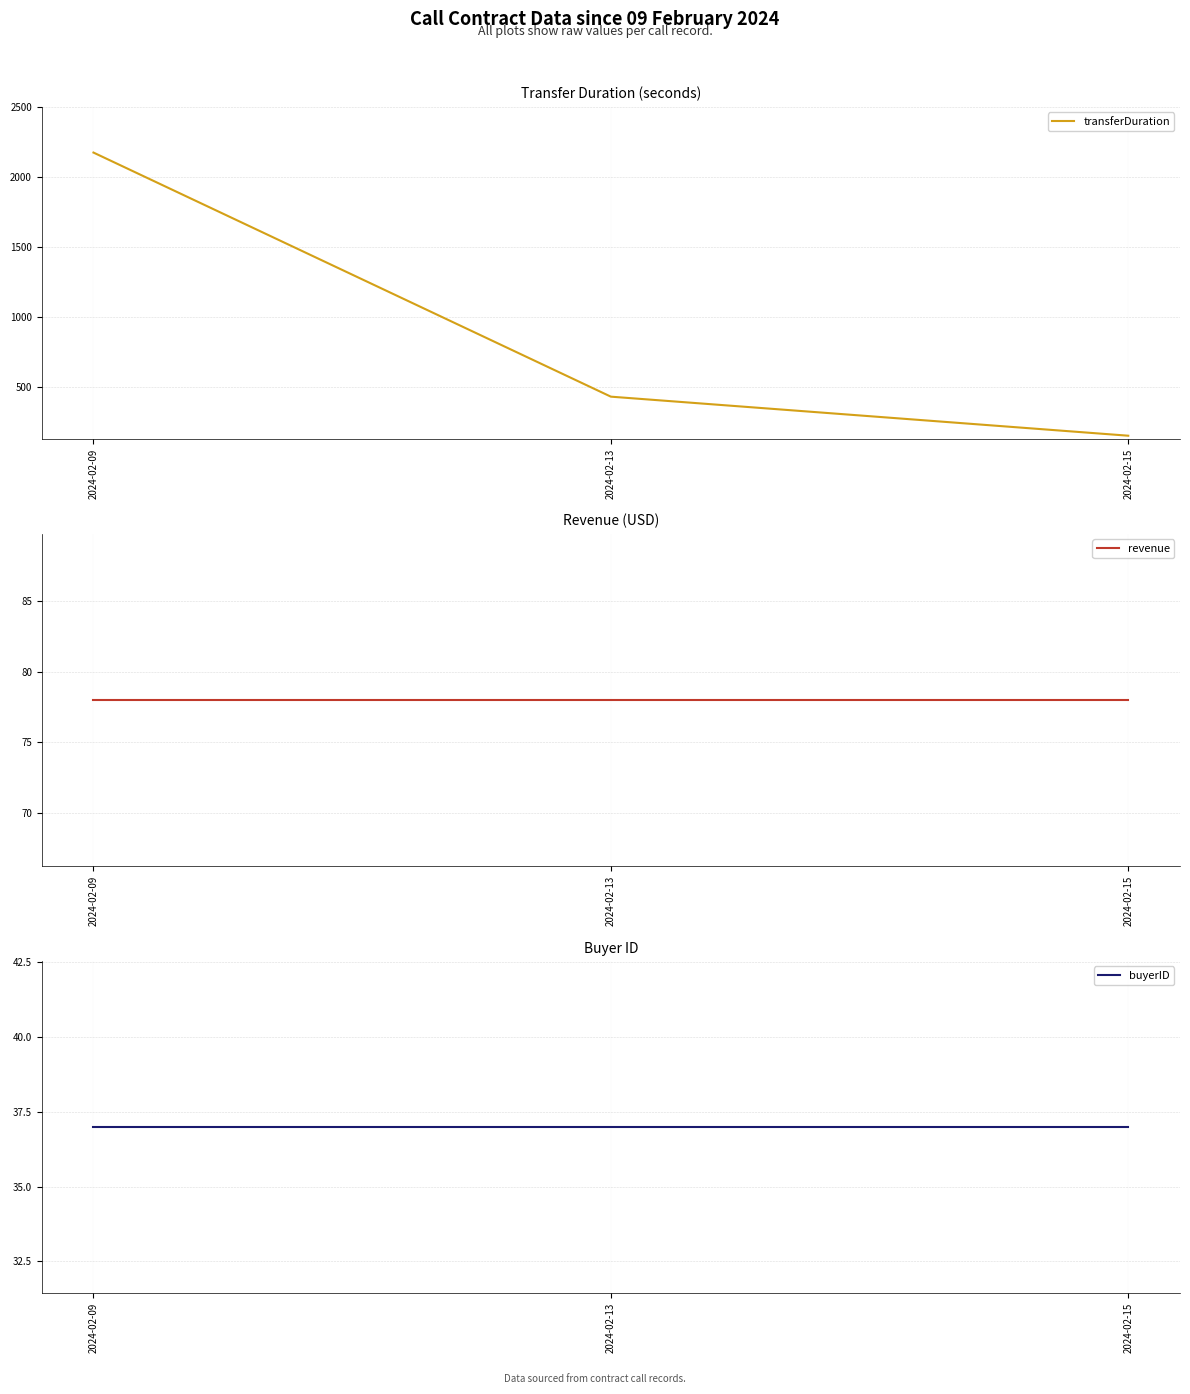

What is the sum of the revenue values at 2024-02-13 and 2024-02-15?

156